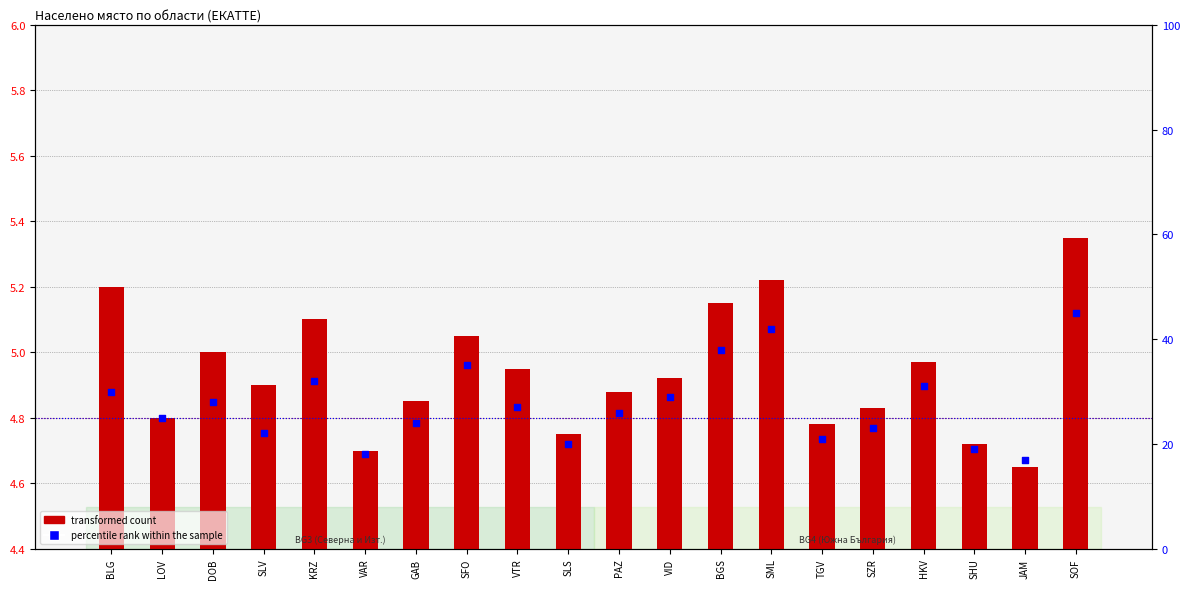

At how many categories does at least one series exceed 36?

3